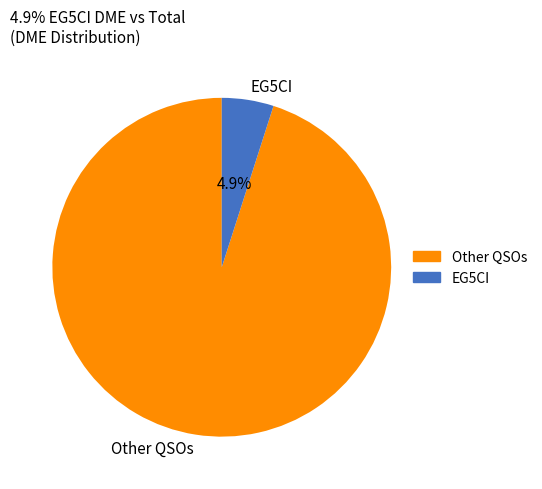

Is there any slice that represents more than half of the pie?

Yes